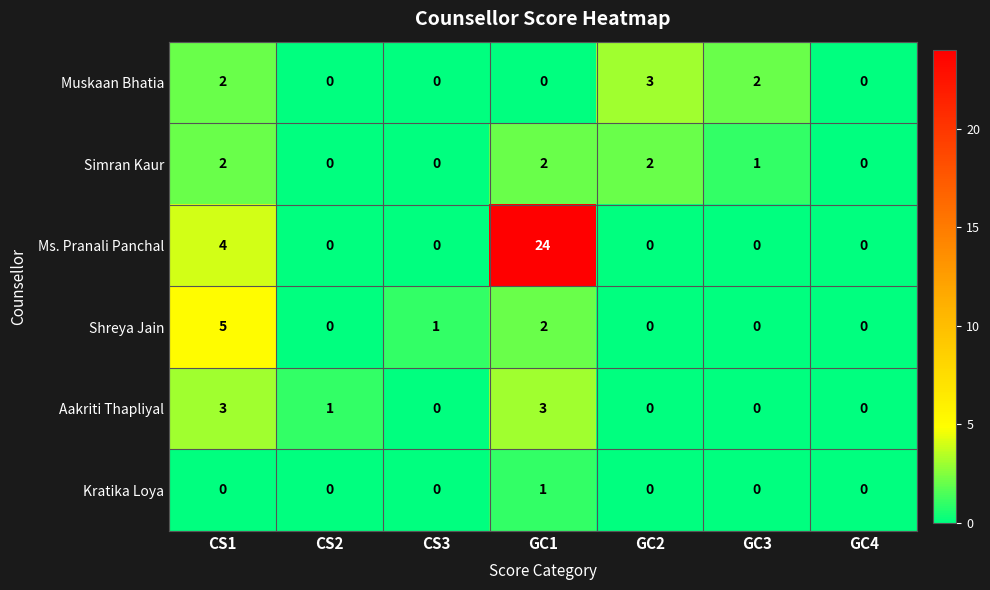

At which category is the sum across all series the highest?

GC1